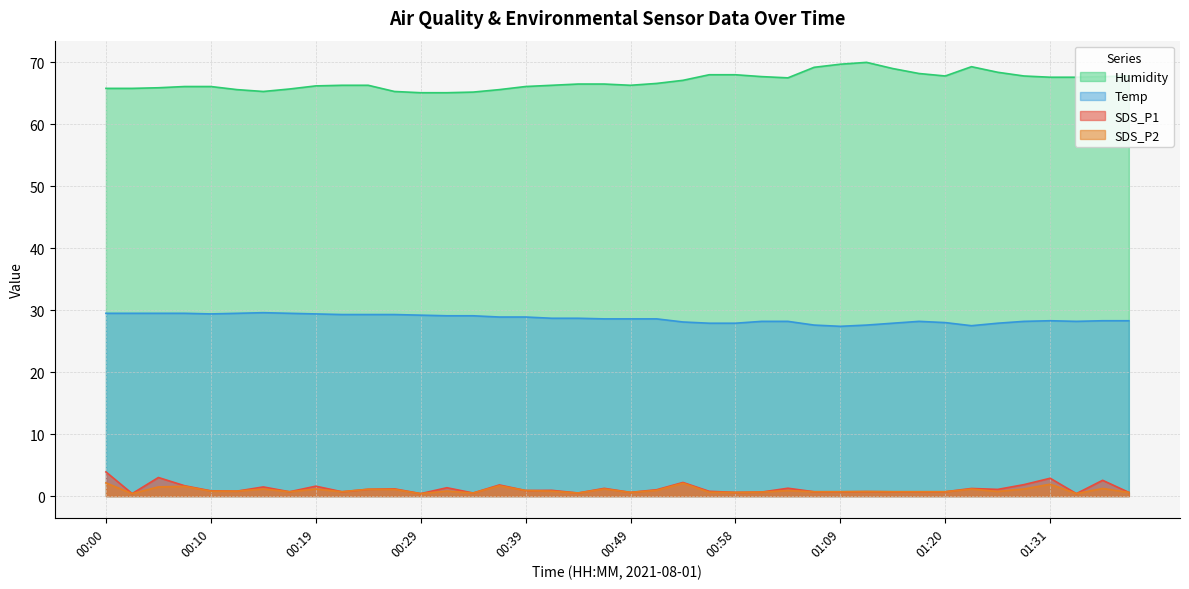

Reading right to left, transcribe all the data shown in this chart.

SDS_P1: 01:39=0.6	01:36=2.5	01:34=0.4	01:31=2.9	01:28=1.9	01:26=1.1	01:23=1.2	01:20=0.7	01:17=0.7	01:14=0.7	01:12=0.7	01:09=0.7	01:07=0.7	01:04=1.3	01:01=0.7	00:58=0.6	00:56=0.8	00:54=2.2	00:51=1.0	00:49=0.6	00:46=1.2	00:44=0.5	00:41=0.9	00:39=0.9	00:36=1.8	00:34=0.5	00:31=1.4	00:29=0.4	00:27=1.2	00:24=1.1	00:22=0.7	00:19=1.6	00:17=0.7	00:14=1.5	00:12=0.8	00:10=0.8	00:07=1.7	00:05=3.0	00:02=0.4	00:00=3.9
SDS_P2: 01:39=0.6	01:36=1.2	01:34=0.4	01:31=1.9	01:28=1.1	01:26=0.8	01:23=1.1	01:20=0.7	01:17=0.7	01:14=0.7	01:12=0.7	01:09=0.7	01:07=0.7	01:04=0.9	01:01=0.7	00:58=0.6	00:56=0.6	00:54=2.1	00:51=0.9	00:49=0.6	00:46=1.1	00:44=0.5	00:41=0.8	00:39=0.9	00:36=1.7	00:34=0.5	00:31=0.8	00:29=0.4	00:27=1.1	00:24=1.1	00:22=0.7	00:19=1.1	00:17=0.7	00:14=1.1	00:12=0.8	00:10=0.8	00:07=1.6	00:05=1.5	00:02=0.4	00:00=2.1
Temp: 01:39=28.3	01:36=28.3	01:34=28.2	01:31=28.3	01:28=28.2	01:26=27.9	01:23=27.5	01:20=28.0	01:17=28.2	01:14=27.9	01:12=27.6	01:09=27.4	01:07=27.6	01:04=28.2	01:01=28.2	00:58=27.9	00:56=27.9	00:54=28.1	00:51=28.6	00:49=28.6	00:46=28.6	00:44=28.7	00:41=28.7	00:39=28.9	00:36=28.9	00:34=29.1	00:31=29.1	00:29=29.2	00:27=29.3	00:24=29.3	00:22=29.3	00:19=29.4	00:17=29.5	00:14=29.6	00:12=29.5	00:10=29.4	00:07=29.5	00:05=29.5	00:02=29.5	00:00=29.5
Humidity: 01:39=67.8	01:36=67.7	01:34=67.6	01:31=67.6	01:28=67.8	01:26=68.4	01:23=69.3	01:20=67.8	01:17=68.2	01:14=69.0	01:12=70.0	01:09=69.7	01:07=69.2	01:04=67.5	01:01=67.7	00:58=68.0	00:56=68.0	00:54=67.1	00:51=66.6	00:49=66.3	00:46=66.5	00:44=66.5	00:41=66.3	00:39=66.1	00:36=65.6	00:34=65.2	00:31=65.1	00:29=65.1	00:27=65.3	00:24=66.3	00:22=66.3	00:19=66.2	00:17=65.7	00:14=65.3	00:12=65.6	00:10=66.1	00:07=66.1	00:05=65.9	00:02=65.8	00:00=65.8